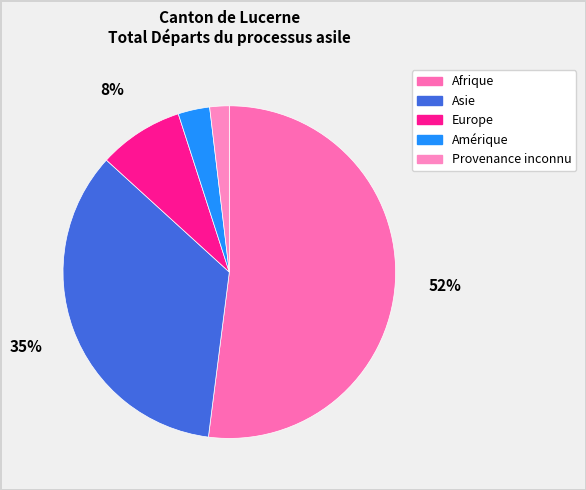

To the nearest percent, what is the average slice percentage?

20%